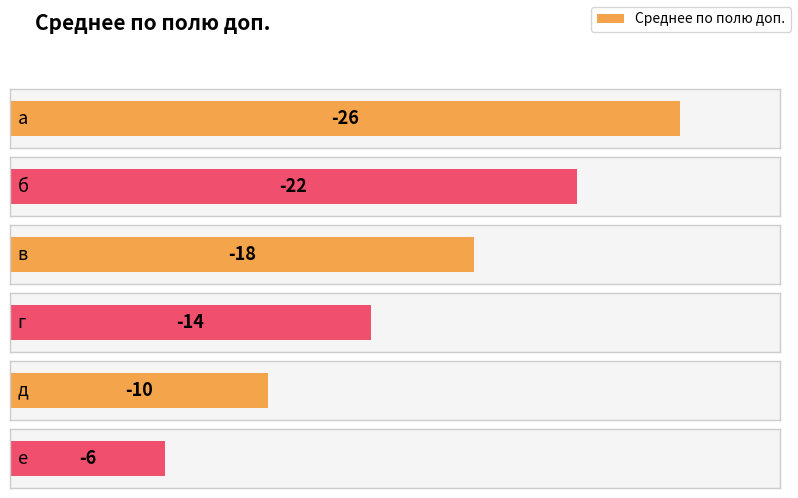

How many bars are there in total?

6